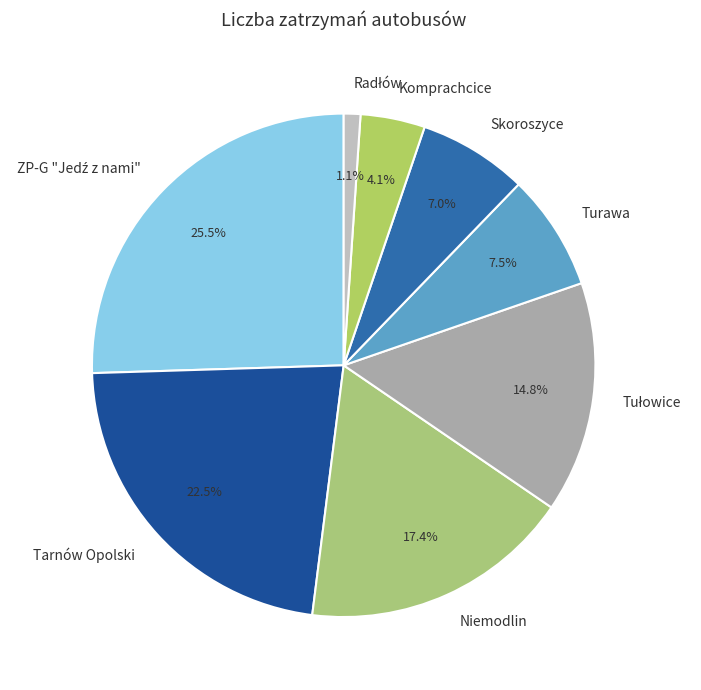

Does Komprachcice account for over 50% of the chart?

No